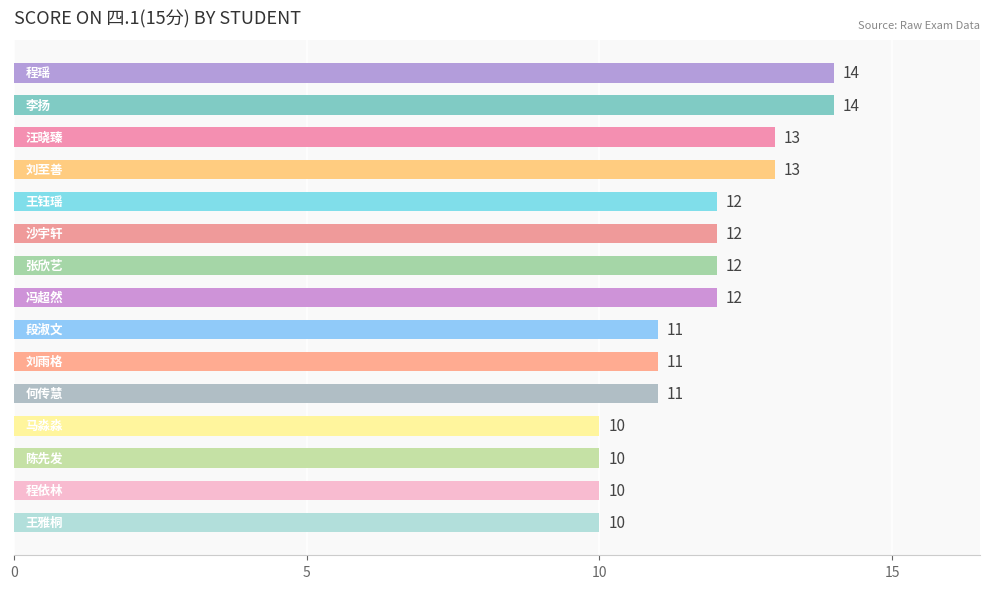

Count the values in the range 10 to 13.

13